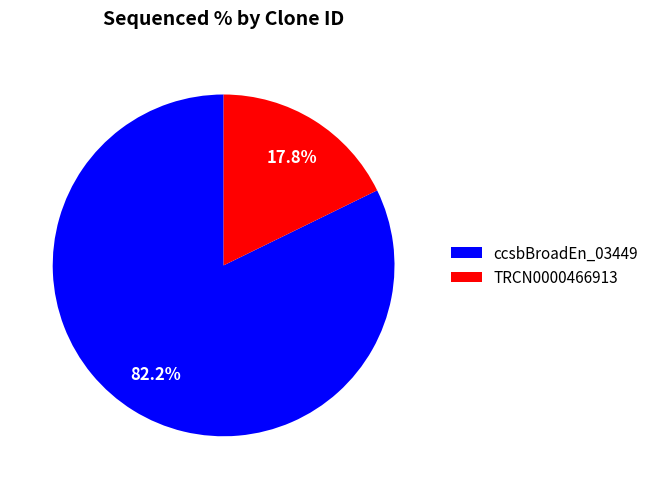

Count the number of slices in the pie.

2